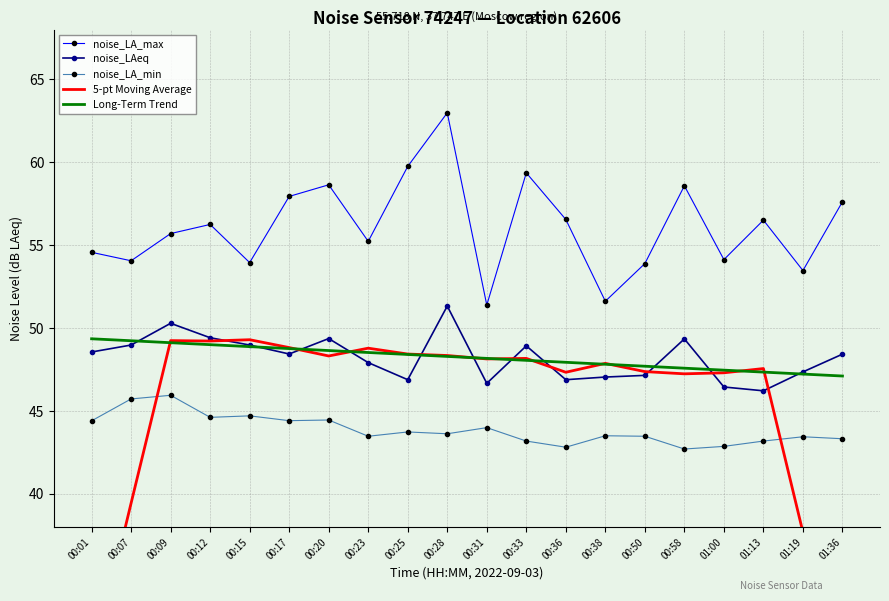

In noise_LA_max, how many points are lower than both neighbors (excluding endpoints)?

7